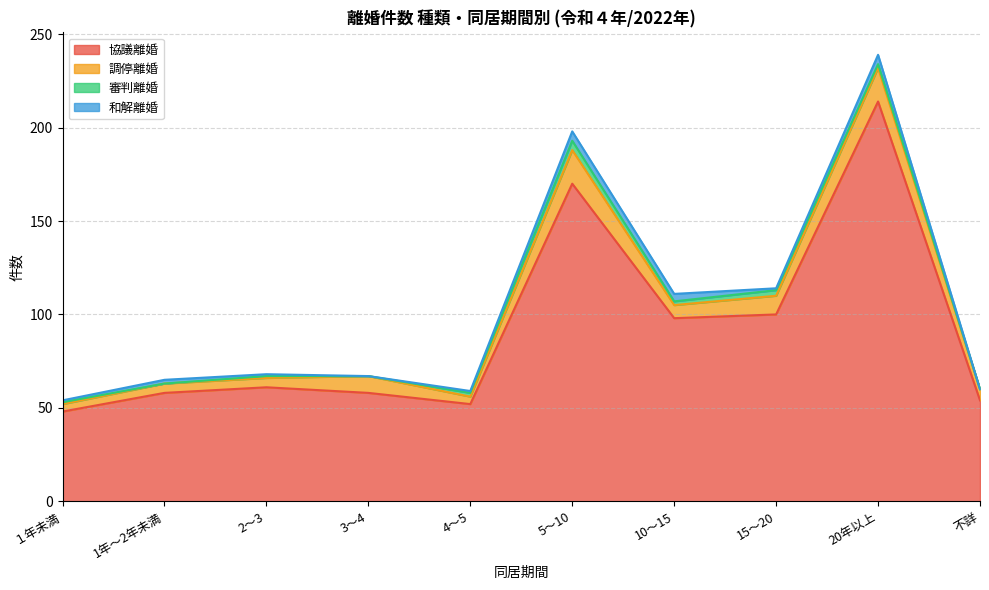

What is the total value across all series at 4～5?

59